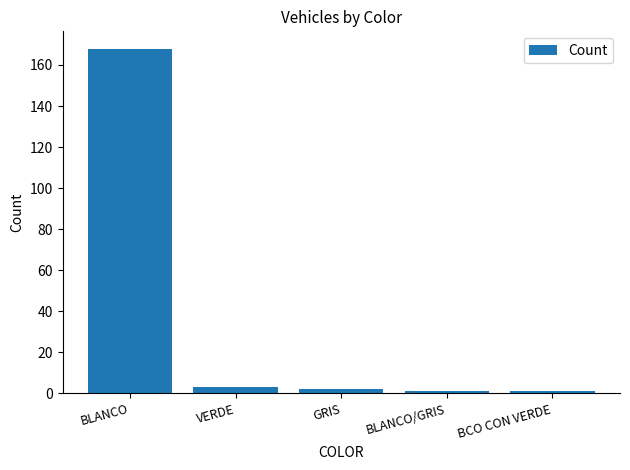

What is the difference between the second highest and minimum values?

2